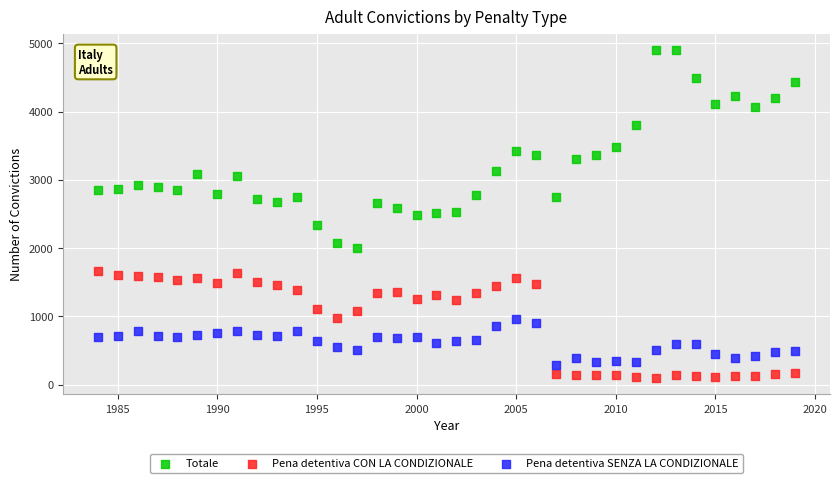

Which series reaches the minimum Y coordinate?

Pena detentiva CON LA CONDIZIONALE